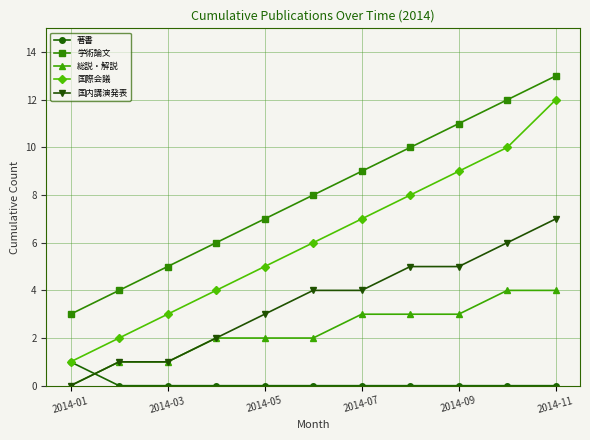

True or false: 学術論文 and 国内講演発表 intersect in this chart.

False